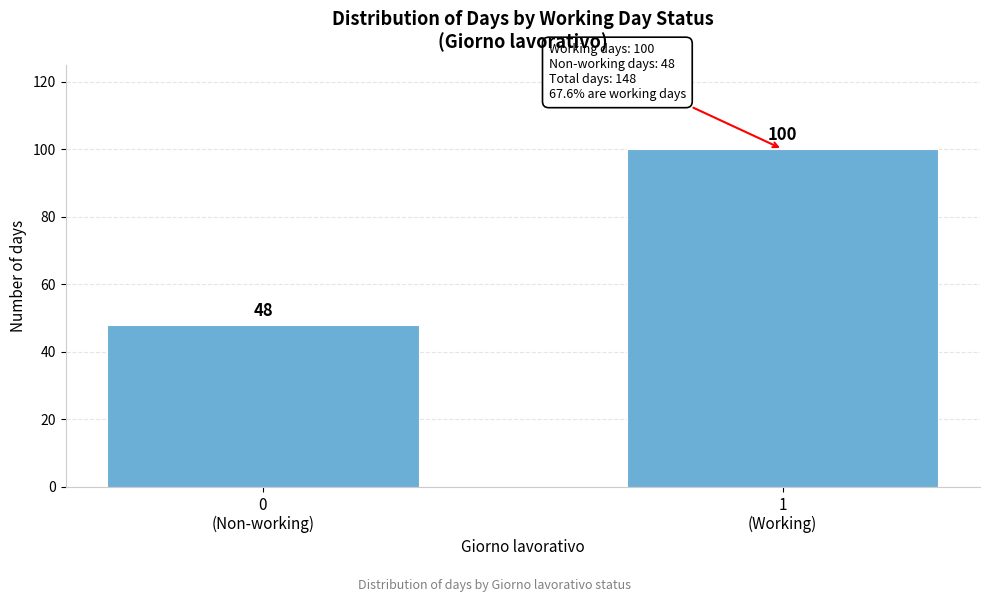

Reading right to left, list all the values displayed in this chart.

100	48